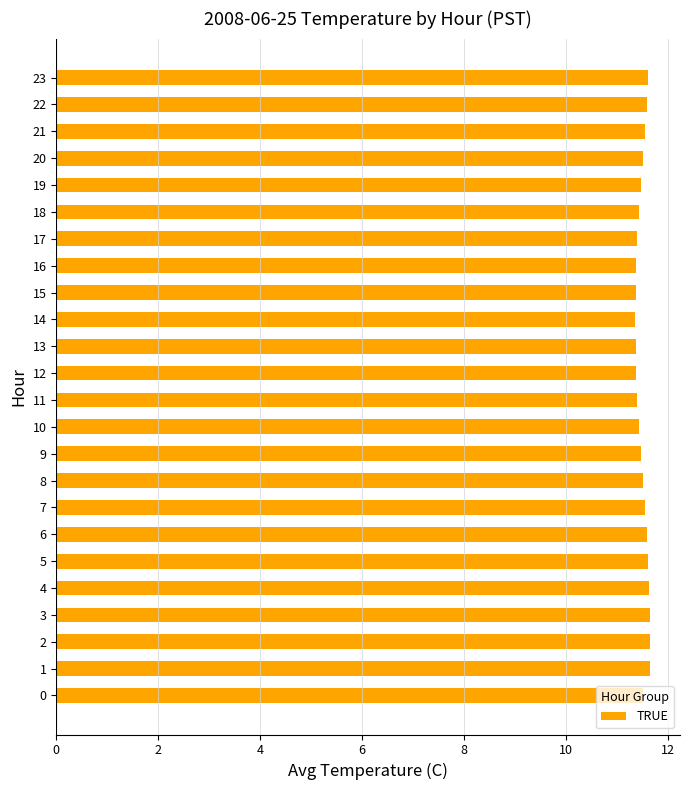

What is the difference between the second highest and second lowest values?

0.3